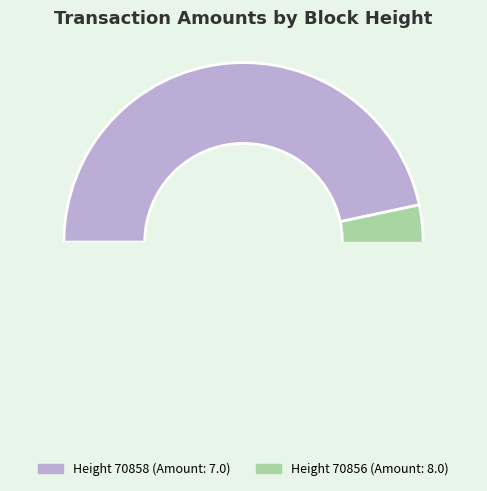

Does 70858 represent more than half of the total?

No